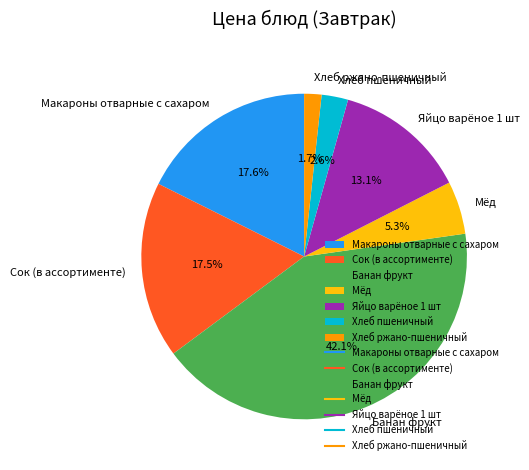

To the nearest percent, what percentage of the pie is Хлеб ржано-пшеничный?

2%